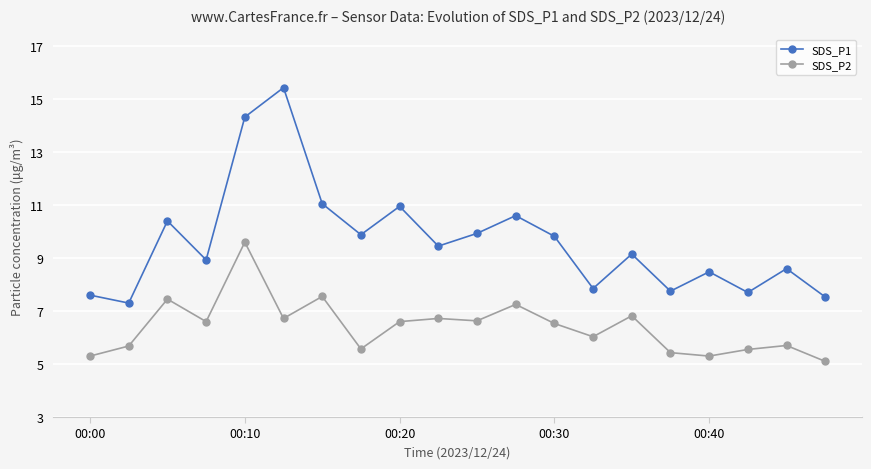

Which series has the largest range (max minus min)?

SDS_P1